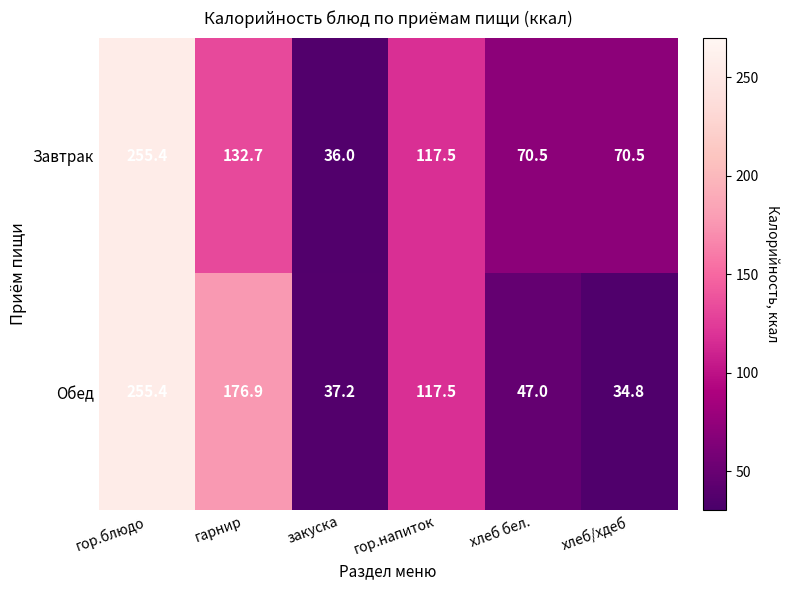

At which label does Обед reach its peak?

гор.блюдо